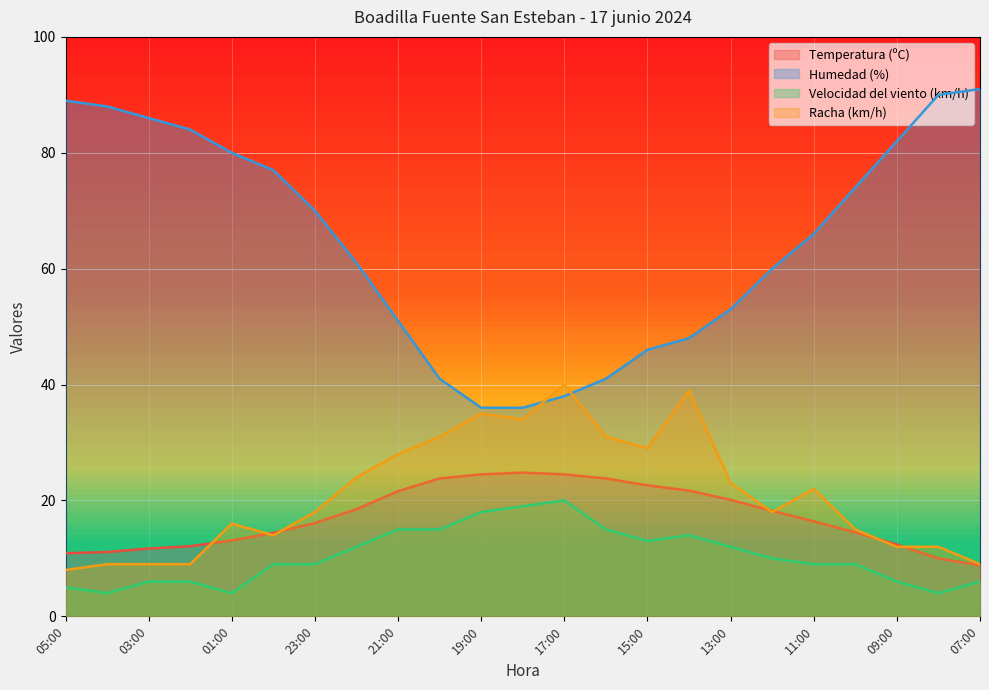

What is the difference between the maximum and minimum values in the Humedad (%) series?

55.0